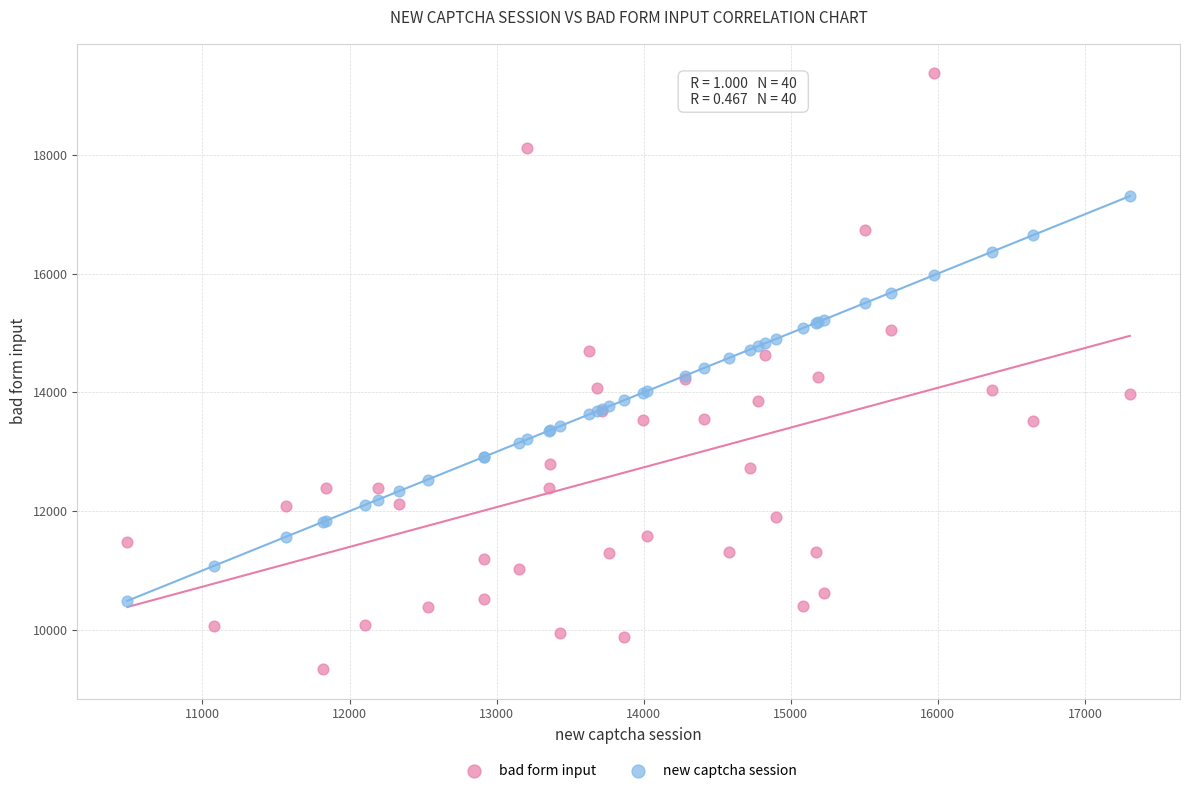

Which series reaches the maximum Y coordinate?

bad form input